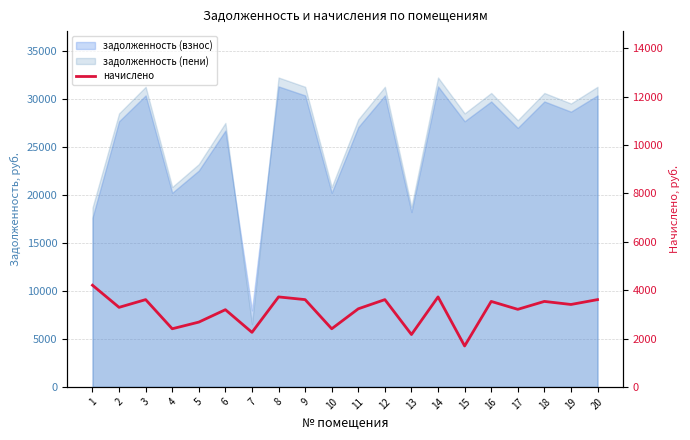

At which category does the chart reach its minimum across all series?

15